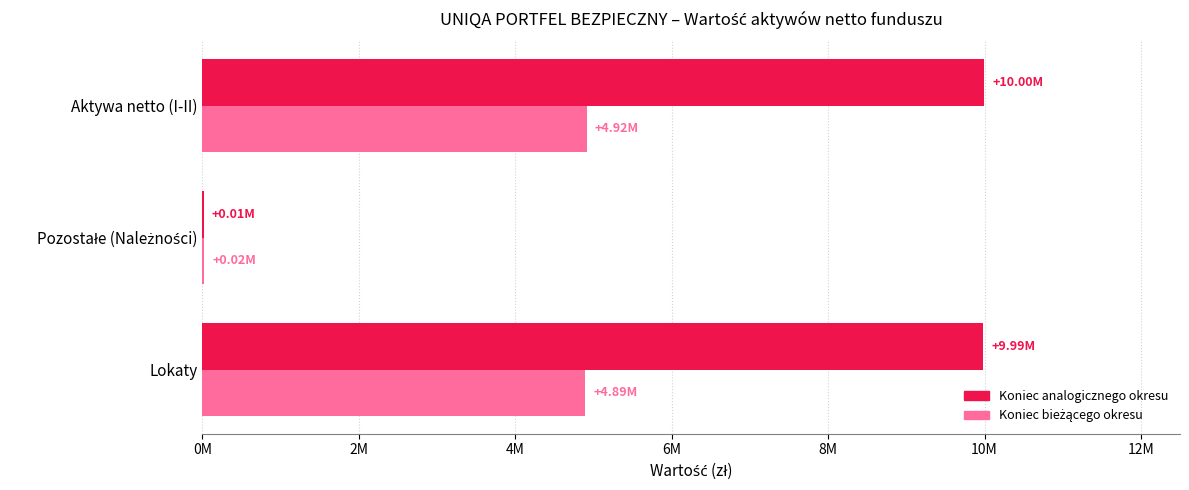

What are all the series names shown in the legend?

Koniec analogicznego okresu, Koniec bieżącego okresu